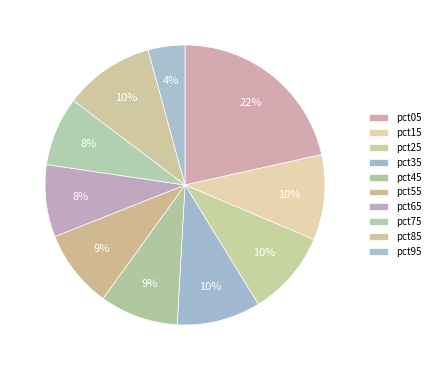

How much of the chart is everything except pct75?

92.0%